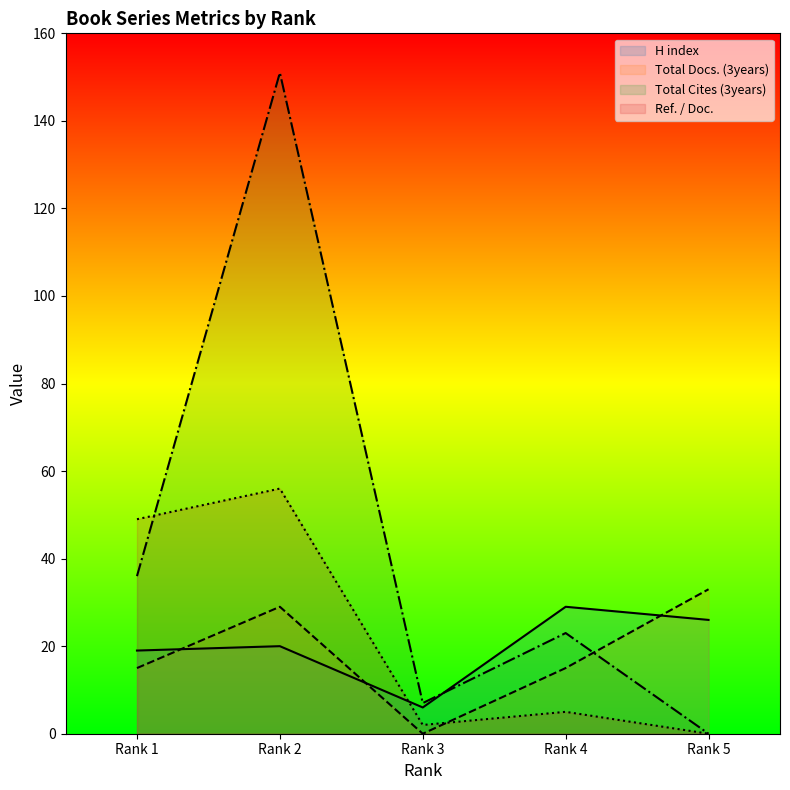

Which category has the lowest value in the Ref. / Doc. series?

Rank 5